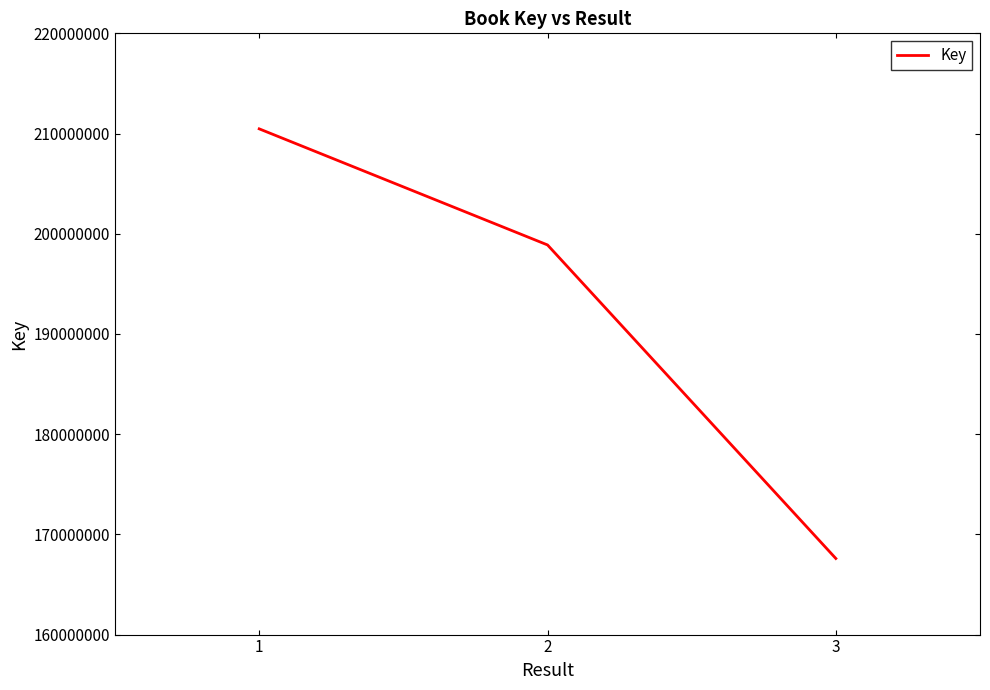

What is the maximum value shown in the chart?

210468681